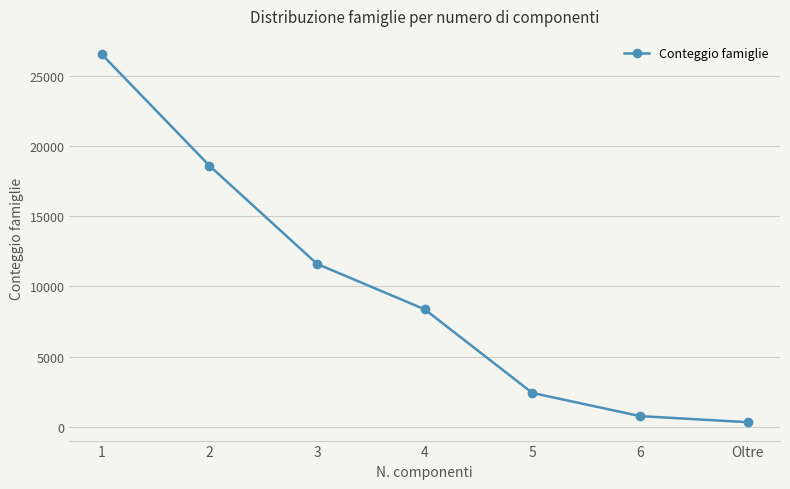

Is it true that the value at 6 is 772?

True